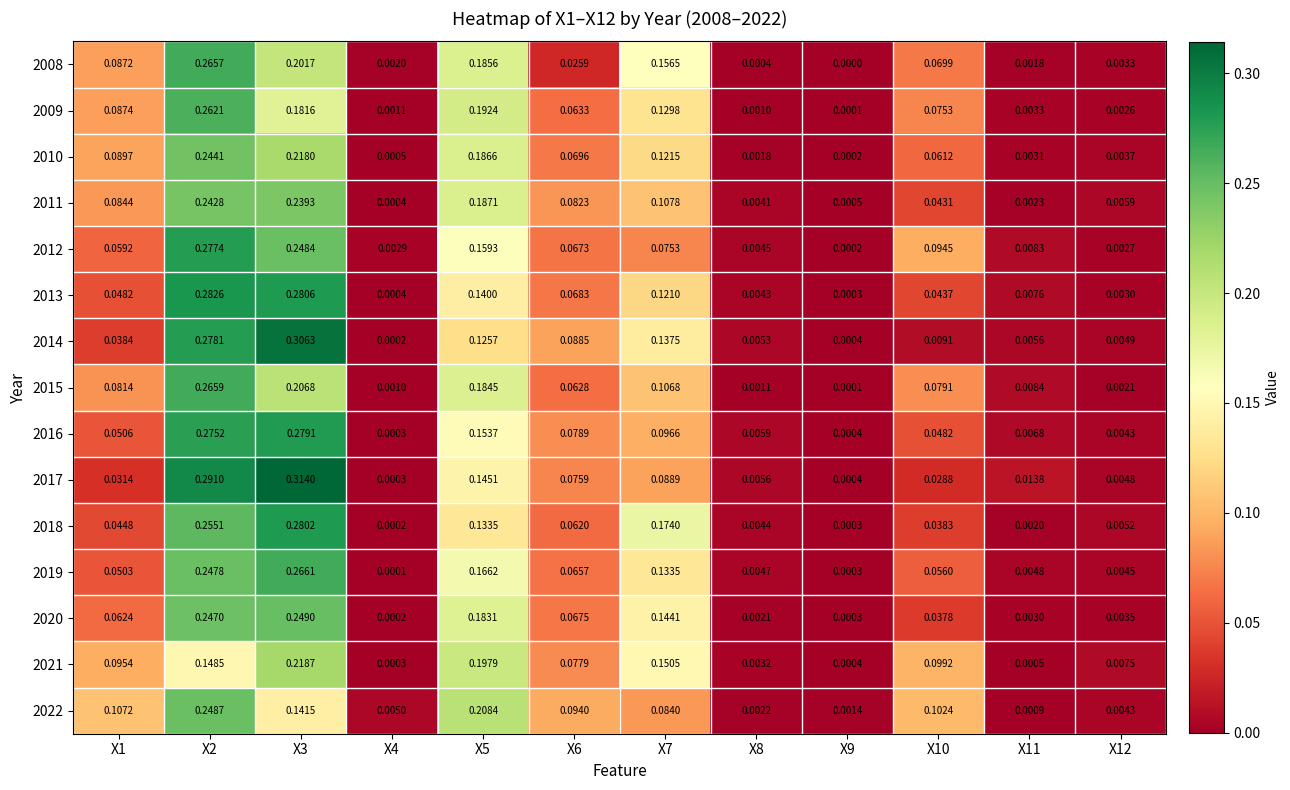

At how many categories does at least one series exceed 0?

12